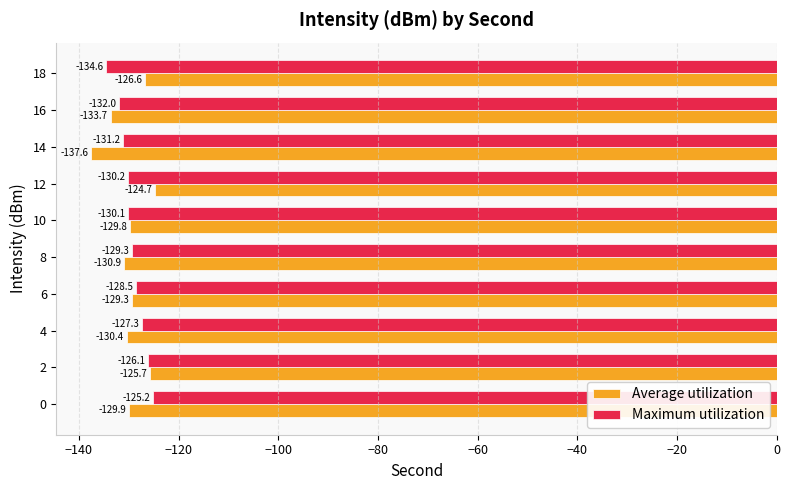

Is it true that Maximum utilization equals -132.0 at 16?

True